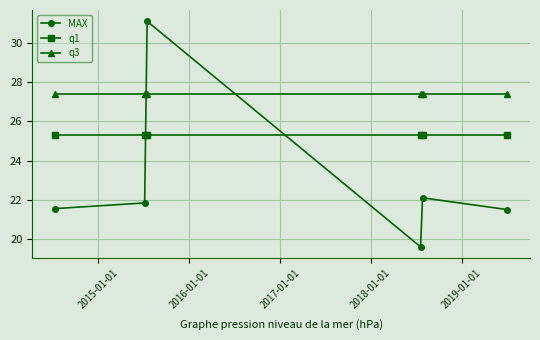

True or false: MAX and q3 cross at least once.

True